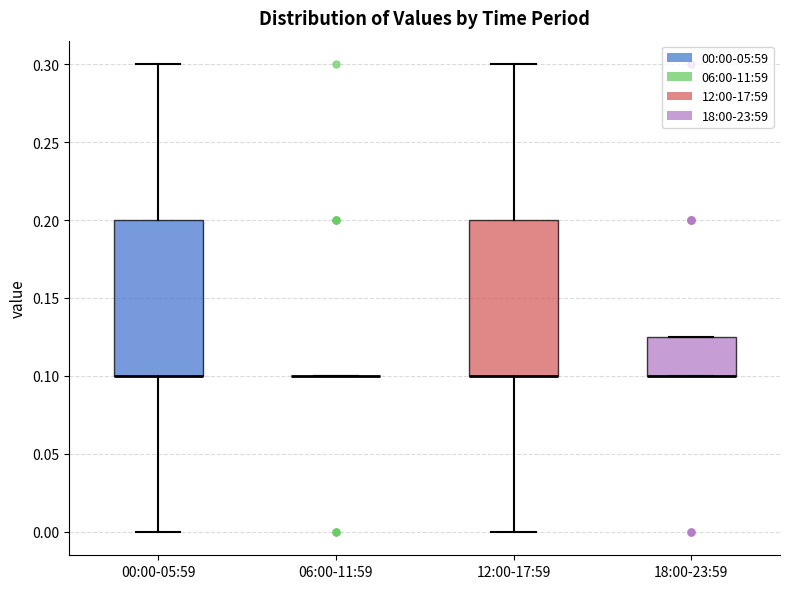

Where is the lower edge of the box for 12:00-17:59 on the y-axis? The values are not printed on the chart, so give them approximately, as read against the axis.

0.100